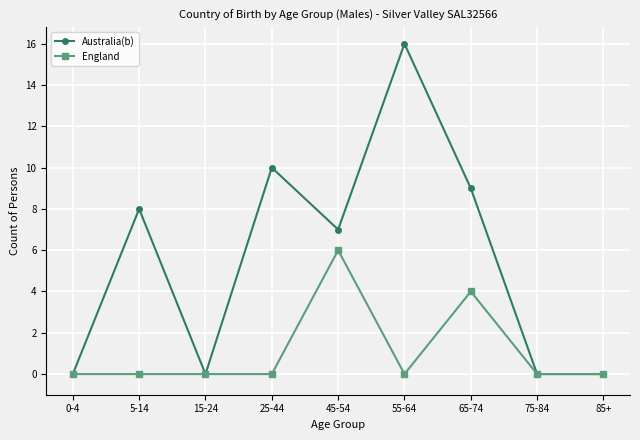

How many data points does each series have?

9